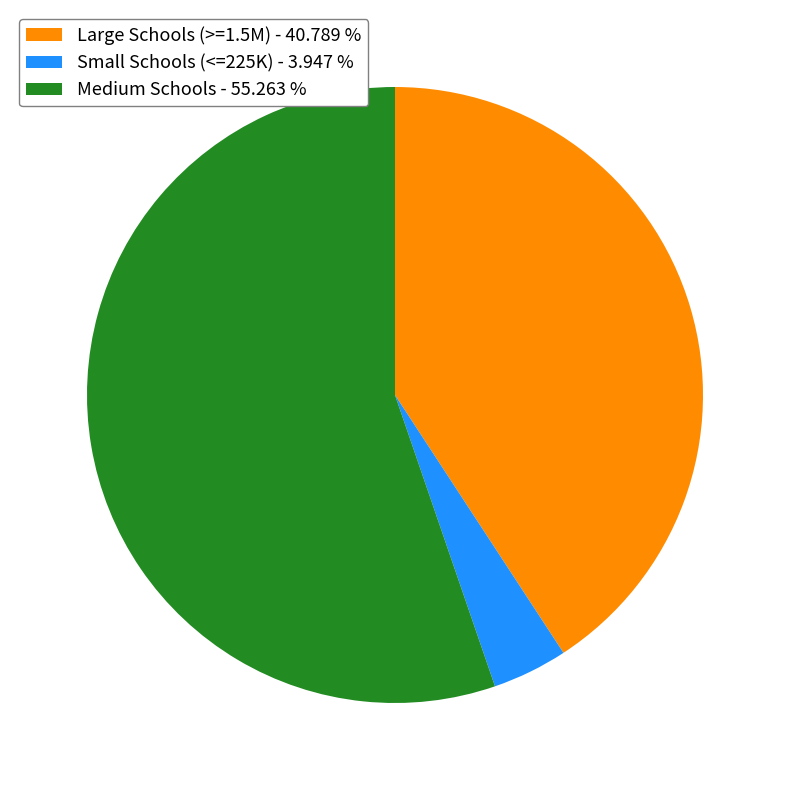

Which has a higher value, Large Schools (>=1.5M) - 40.789 % or Small Schools (<=225K) - 3.947 %?

Large Schools (>=1.5M) - 40.789 %